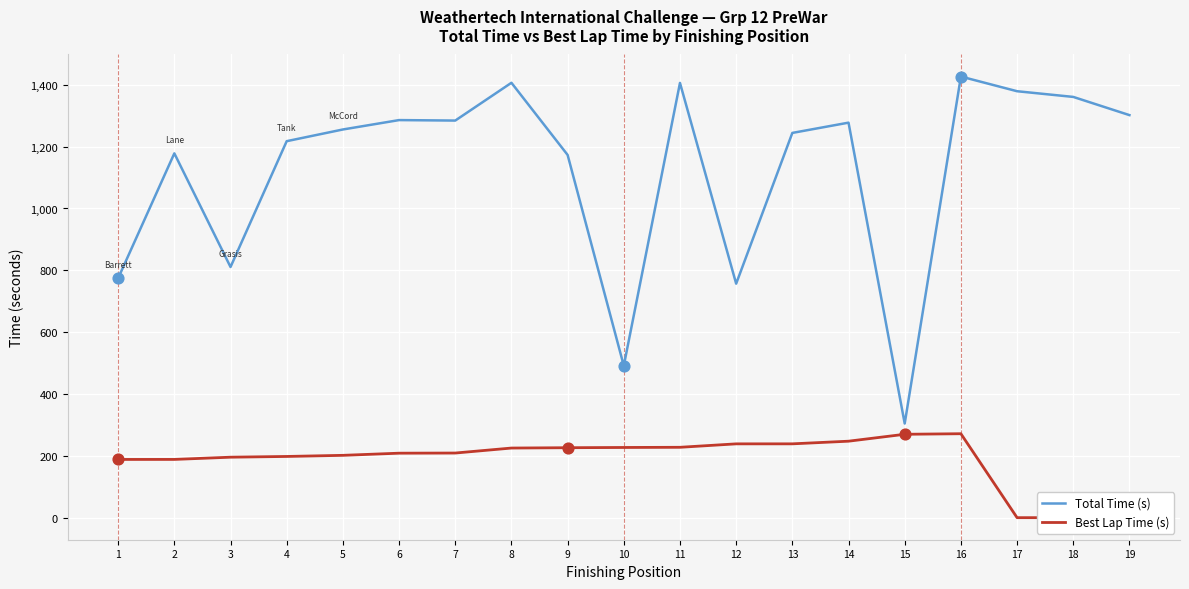

Which series has the largest Y range (max minus min)?

Total Time (s)